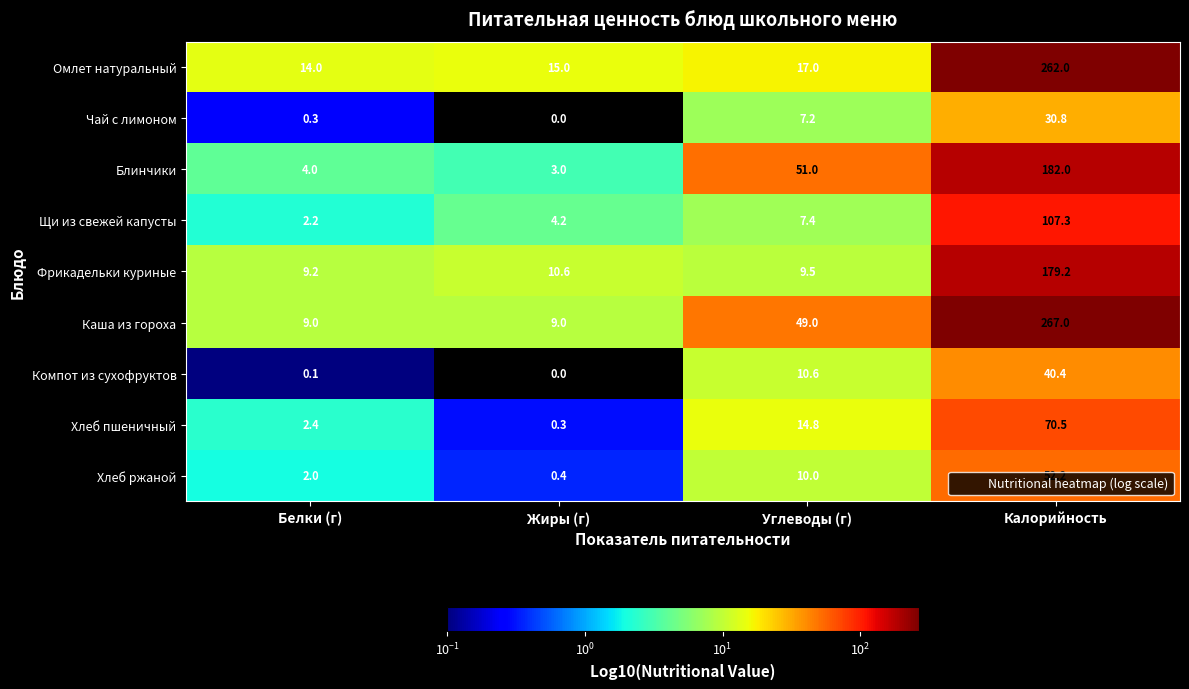

Which label corresponds to the smallest value in the chart?

Жиры (г)